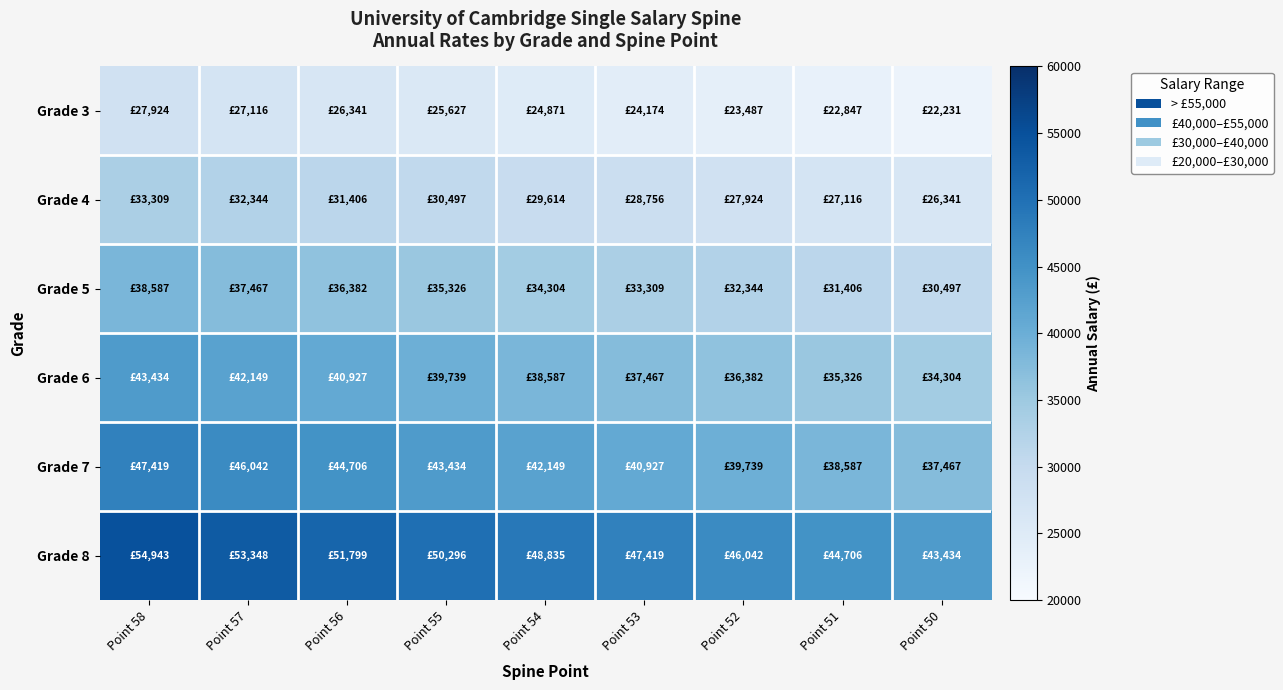

How many series are shown in this chart?

6